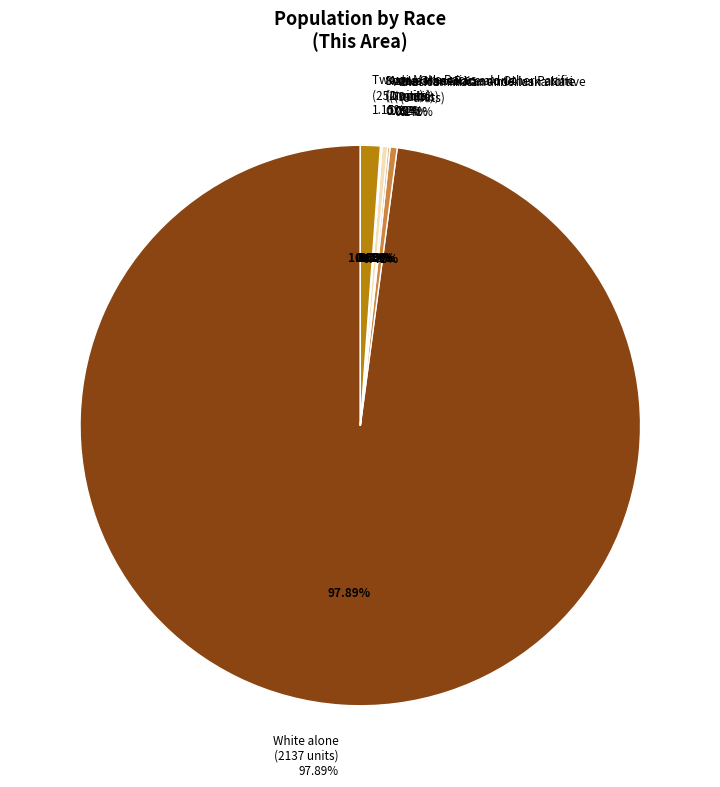

True or false: White alone accounts for 99% of the total.

False